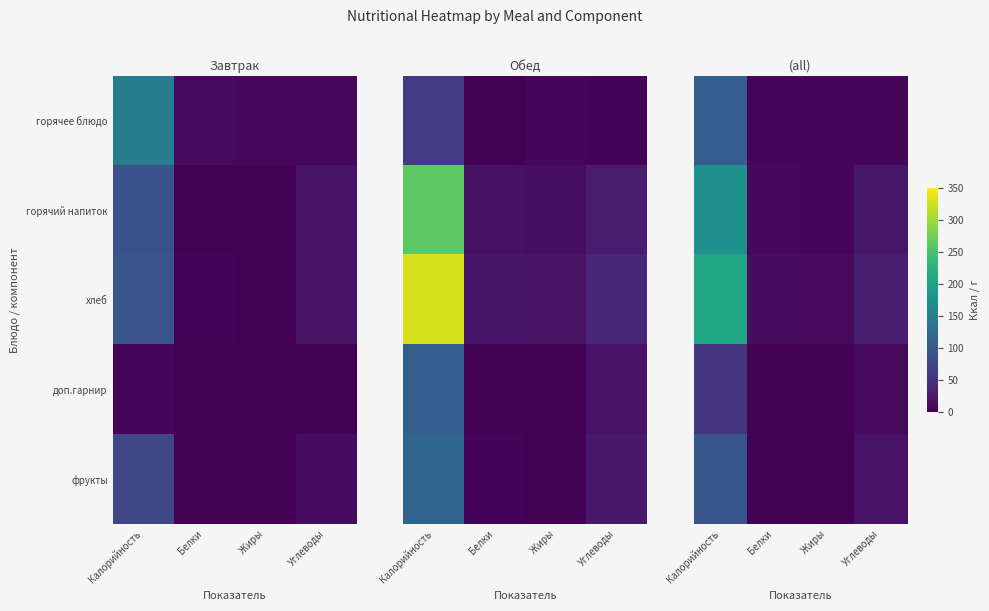

Rank the categories by горячее блюдо value from highest to lowest.

Калорийность, Жиры, Углеводы, Белки